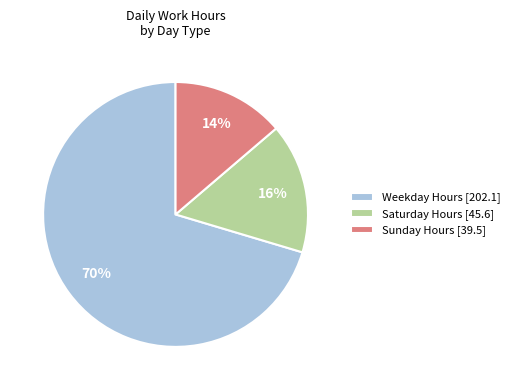

The Sunday Hours [39.5] slice represents 14% of the pie. True or false?

True